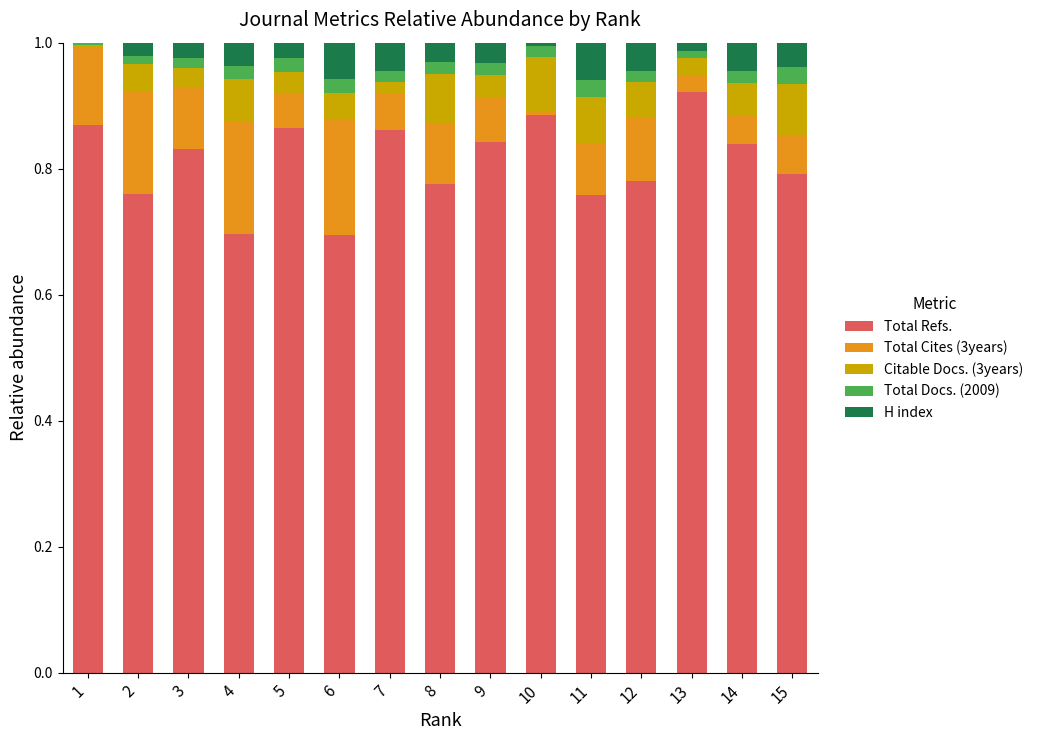

The value of Total Refs. at 4 is 0.2. True or false?

False